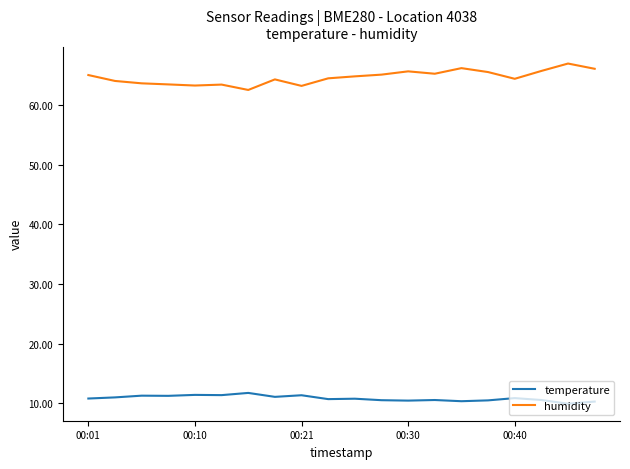

True or false: temperature and humidity intersect in this chart.

False